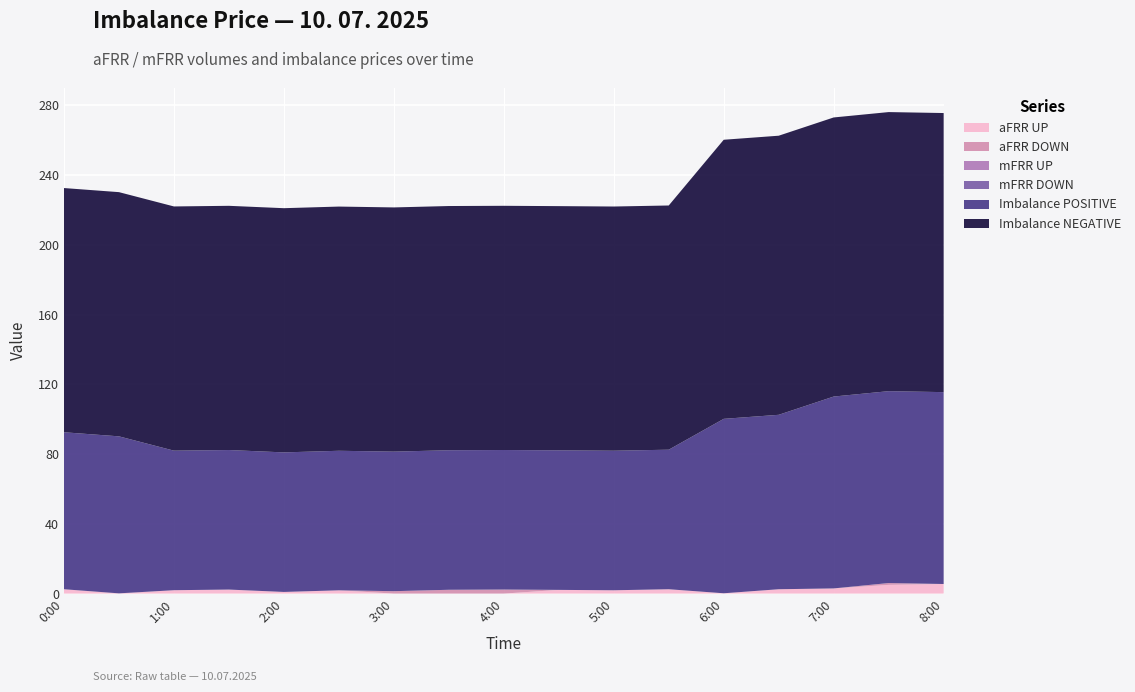

Reading left to right, transcribe all the data shown in this chart.

aFRR UP: 0:00=2.5	0:30=0.0	1:00=1.9	1:30=2.3	2:00=0.9	2:30=1.9	3:00=0.0	3:30=0.0	4:00=0.0	4:30=2.1	5:00=1.9	5:30=2.5	6:00=0.2	6:30=2.5	7:00=3.0	7:30=5.0	8:00=5.5
aFRR DOWN: 0:00=0.0	0:30=0.1	1:00=0.0	1:30=0.0	2:00=0.0	2:30=0.0	3:00=1.4	3:30=2.2	4:00=2.3	4:30=0.0	5:00=0.0	5:30=0.0	6:00=0.0	6:30=0.0	7:00=0.0	7:30=1.1	8:00=0.0
mFRR UP: 0:00=0.0	0:30=0.0	1:00=0.0	1:30=0.0	2:00=0.0	2:30=0.0	3:00=0.0	3:30=0.0	4:00=0.0	4:30=0.0	5:00=0.0	5:30=0.0	6:00=0.0	6:30=0.0	7:00=0.0	7:30=0.0	8:00=0.0
mFRR DOWN: 0:00=0.0	0:30=0.0	1:00=0.0	1:30=0.0	2:00=0.0	2:30=0.0	3:00=0.0	3:30=0.0	4:00=0.0	4:30=0.0	5:00=0.0	5:30=0.0	6:00=0.0	6:30=0.0	7:00=0.0	7:30=0.0	8:00=0.0
Imbalance POSITIVE: 0:00=90.0	0:30=90.0	1:00=80.0	1:30=80.0	2:00=80.0	2:30=80.0	3:00=80.0	3:30=80.0	4:00=80.0	4:30=80.0	5:00=80.0	5:30=80.0	6:00=100.0	6:30=100.0	7:00=110.0	7:30=110.0	8:00=110.0
Imbalance NEGATIVE: 0:00=140.0	0:30=140.0	1:00=140.0	1:30=140.0	2:00=140.0	2:30=140.0	3:00=140.0	3:30=140.0	4:00=140.0	4:30=140.0	5:00=140.0	5:30=140.0	6:00=160.0	6:30=160.0	7:00=160.0	7:30=160.0	8:00=160.0